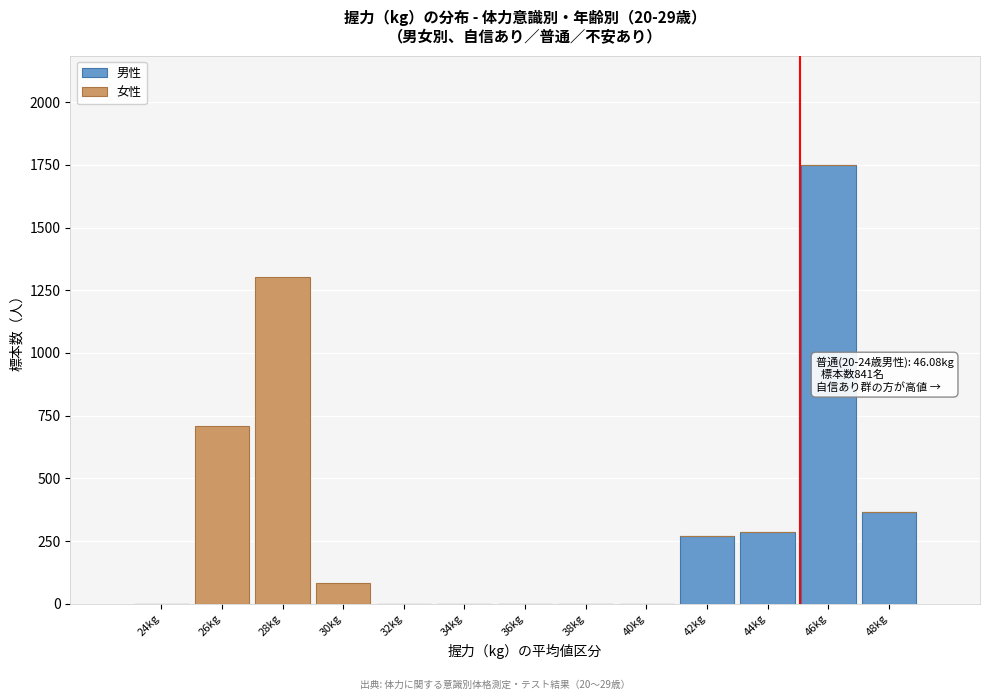

Reading left to right, what are the values for 男性?

24kg=0	26kg=0	28kg=0	30kg=0	32kg=0	34kg=0	36kg=0	38kg=0	40kg=0	42kg=271	44kg=286	46kg=1748	48kg=367